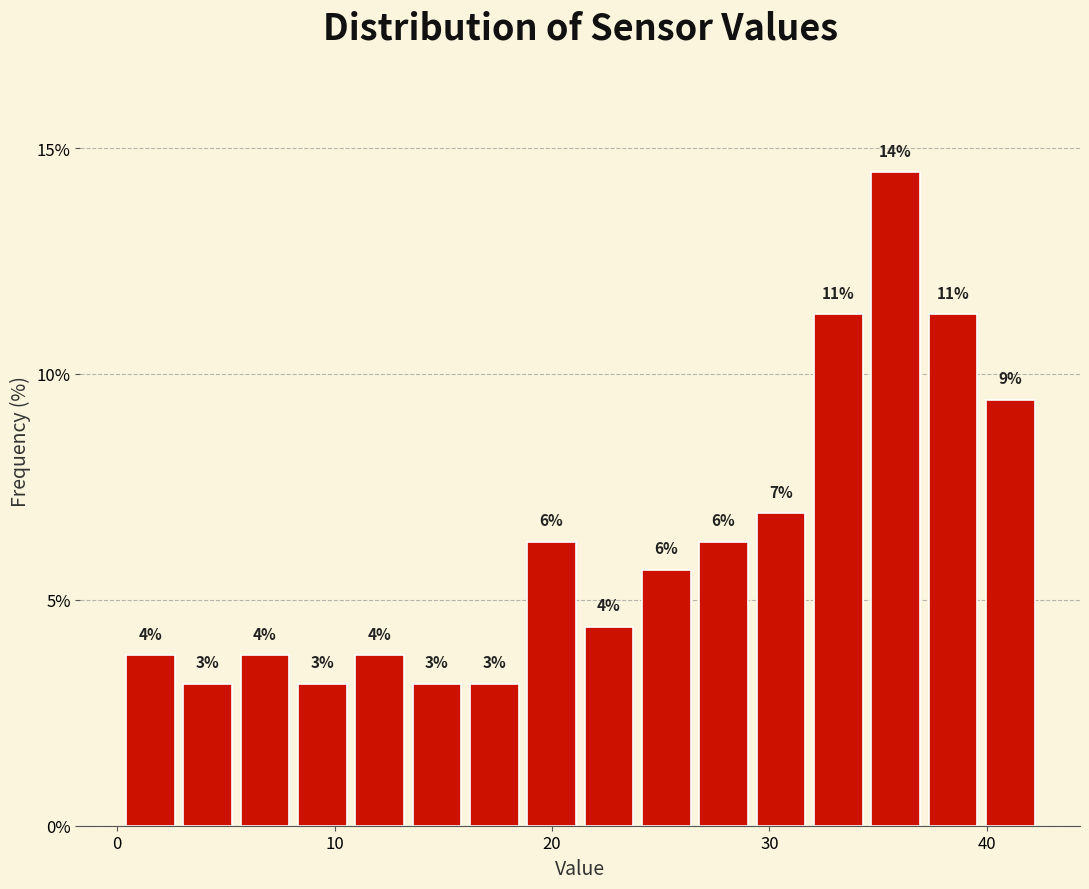

Around what value on the x-axis is the tallest bar? Give the approximate position of its centre, as read against the axis.

36